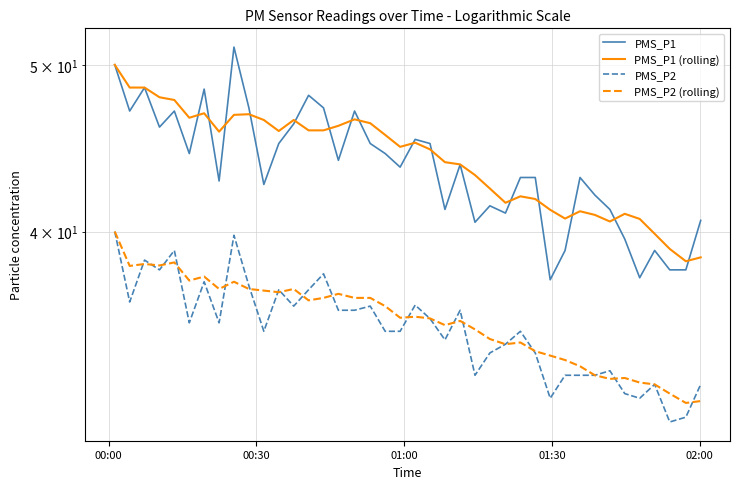

What is the maximum value shown in the chart?

51.2